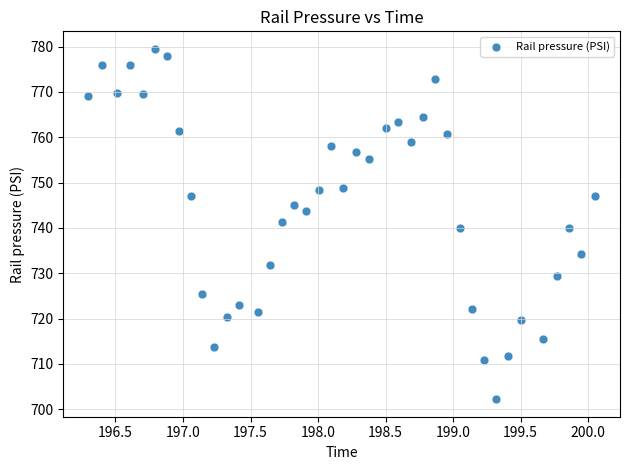

What is the range of Y values (max minus min)?

77.3